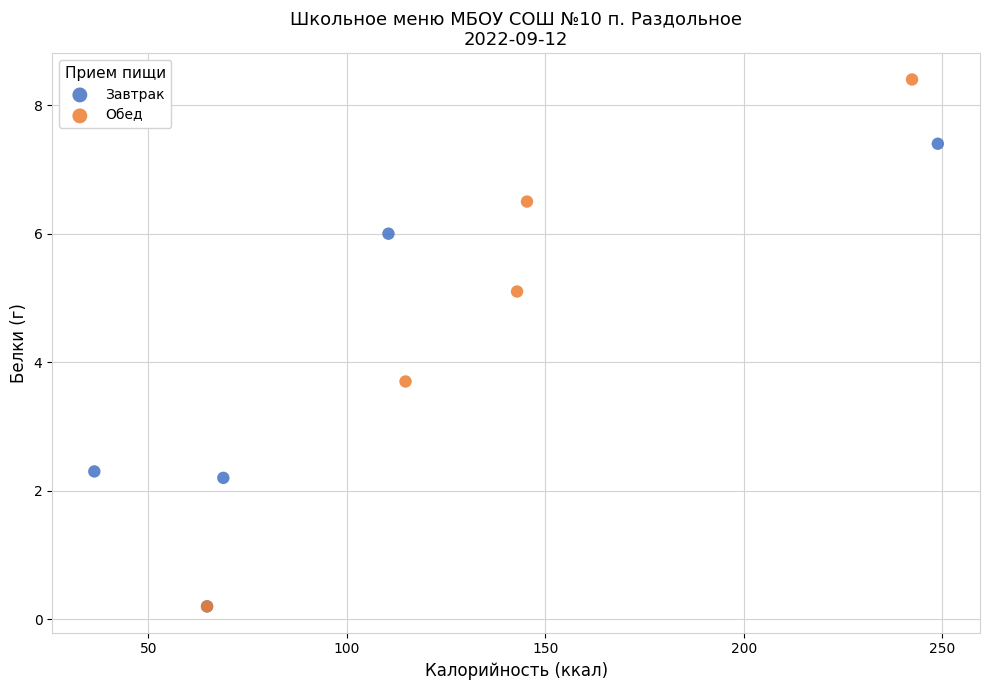

Which series has the largest Y range (max minus min)?

Обед